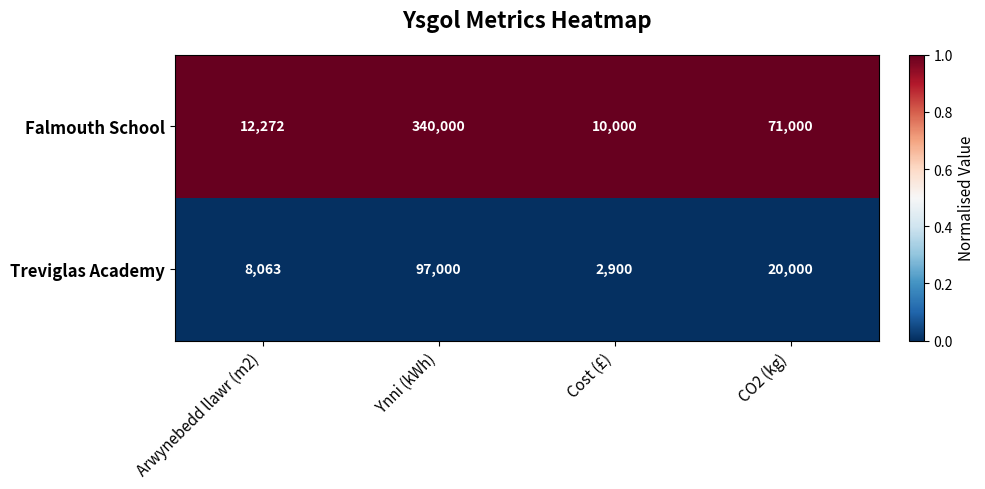

Which series changed the most between Arwynebedd llawr (m2) and Cost (£)?

Treviglas Academy